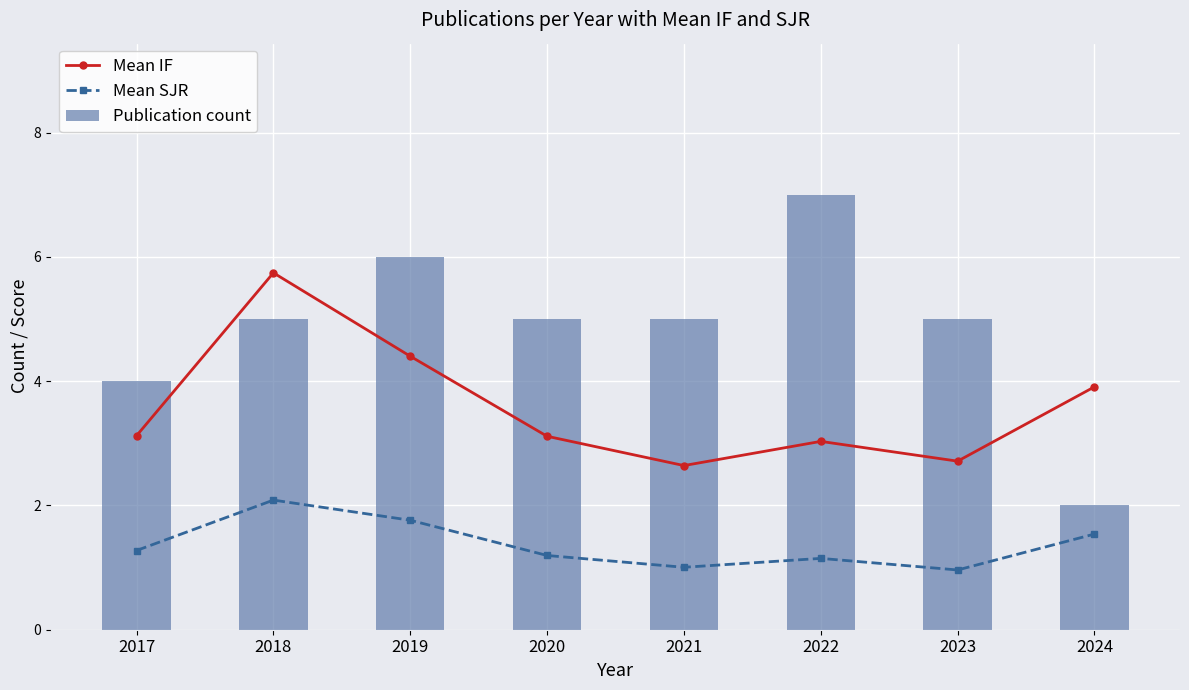

Reading right to left, extract all data points from this chart.

Mean IF: 2024=3.9	2023=2.7	2022=3.0	2021=2.6	2020=3.1	2019=4.4	2018=5.7	2017=3.1
Mean SJR: 2024=1.5	2023=1.0	2022=1.1	2021=1.0	2020=1.2	2019=1.8	2018=2.1	2017=1.3
Publication count: 2024=2.0	2023=5.0	2022=7.0	2021=5.0	2020=5.0	2019=6.0	2018=5.0	2017=4.0